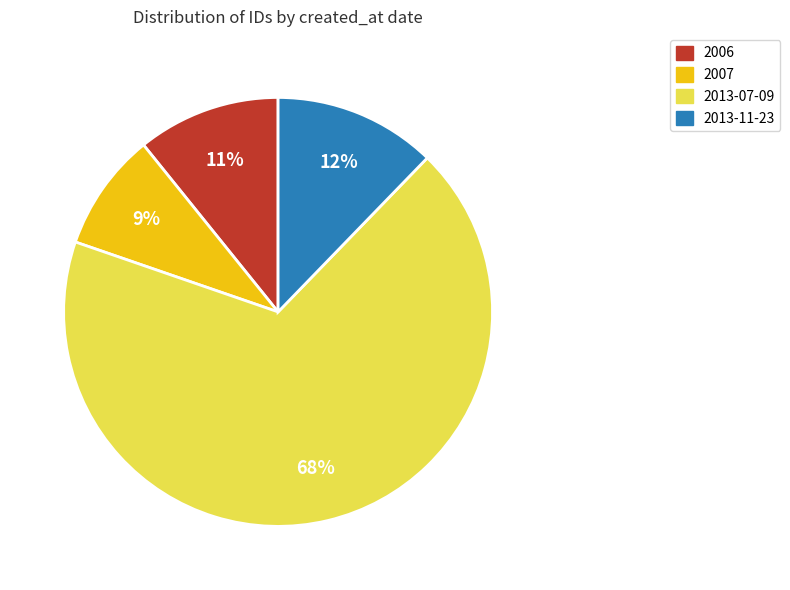

How many slices are in this pie chart?

4